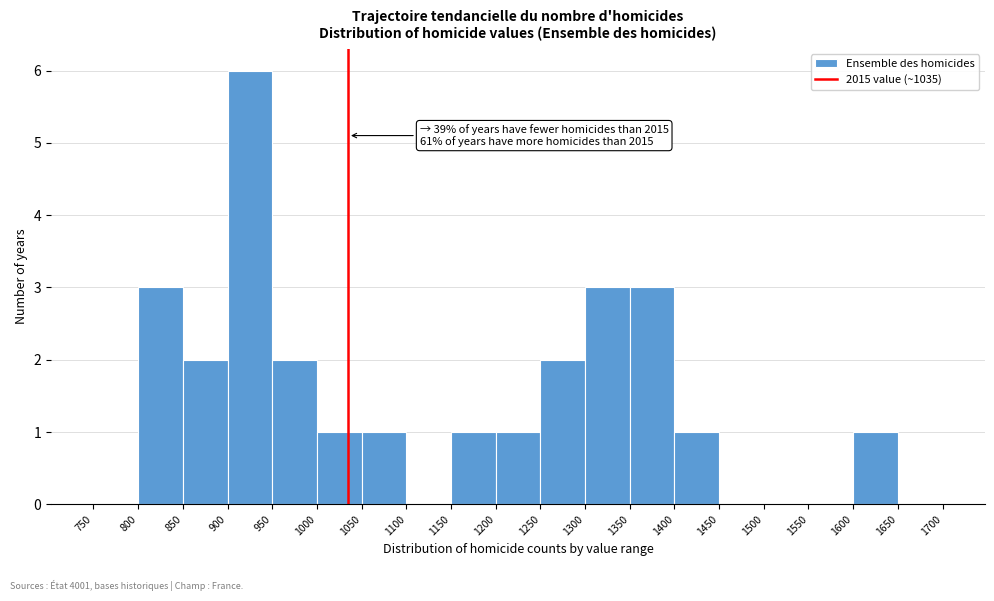

Over which range of the x-axis is the bar tallest?

900 to 950